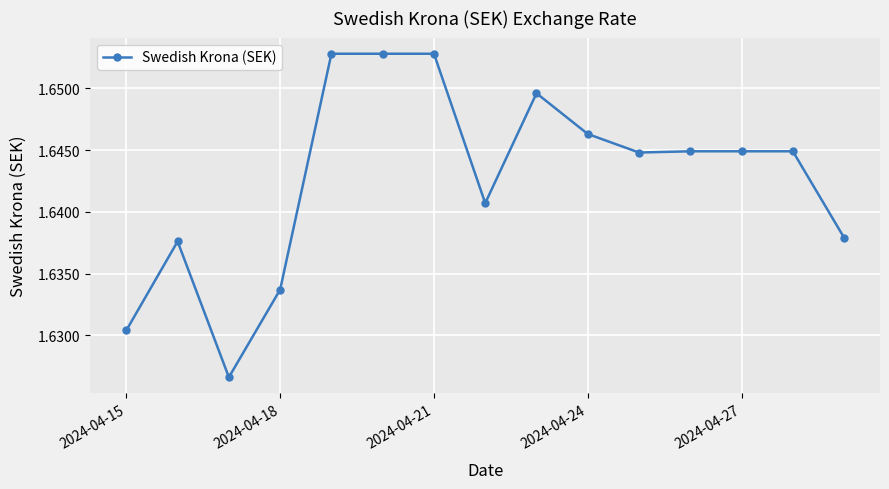

How many lines are shown in the chart?

1